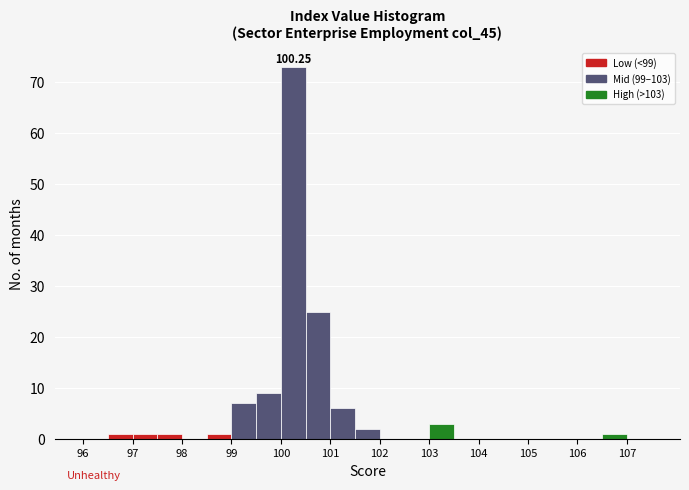

Which range on the x-axis has the tallest bar?

100.0 to 100.5